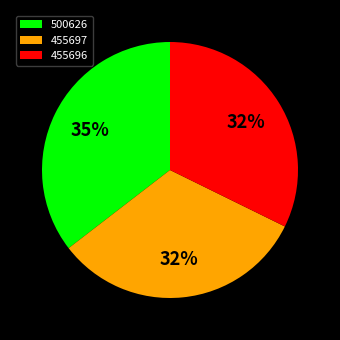

To the nearest percent, what is the average slice percentage?

33%